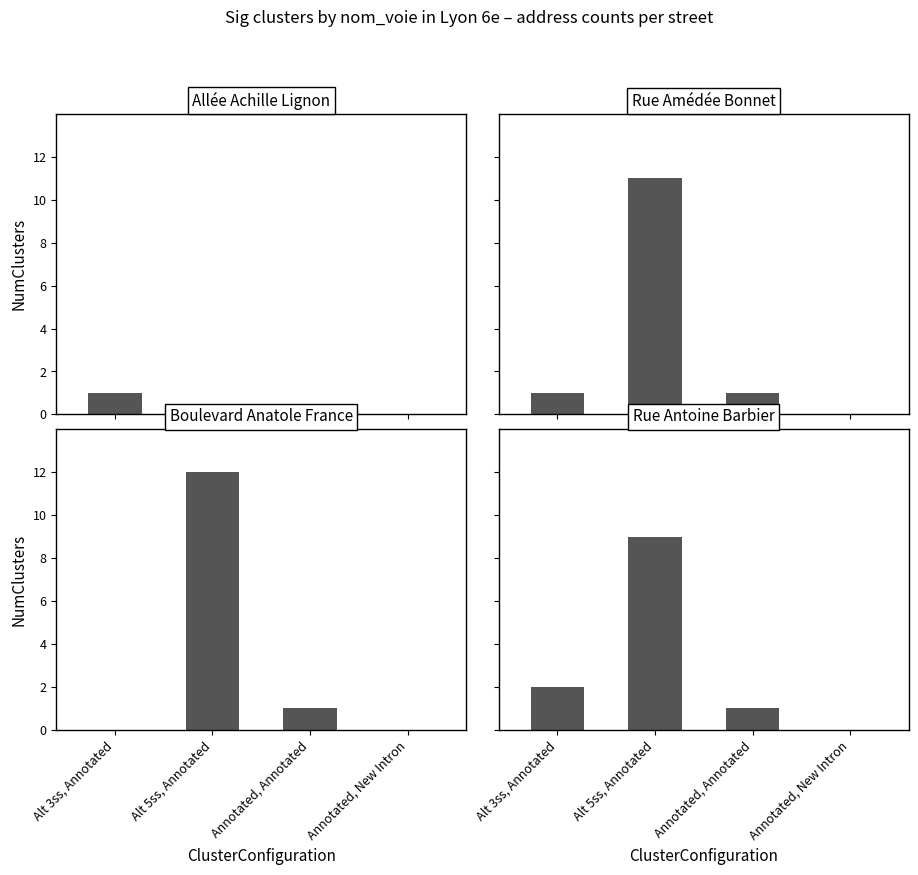

The Rue Antoine Barbier series shows 9 at Alt 5ss, Annotated. True or false?

True